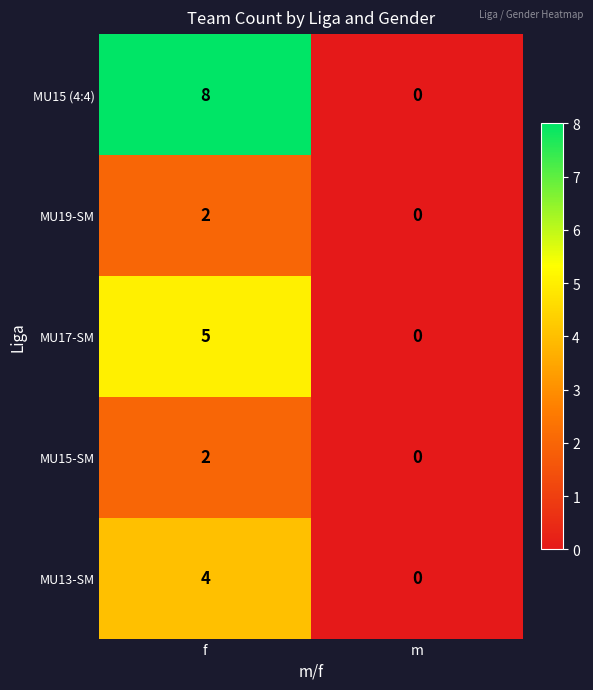

Which category has the lowest value across all series?

m